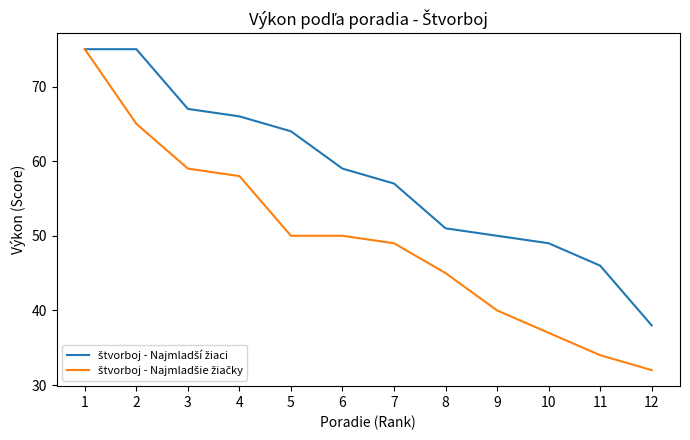

How many lines are shown in the chart?

2